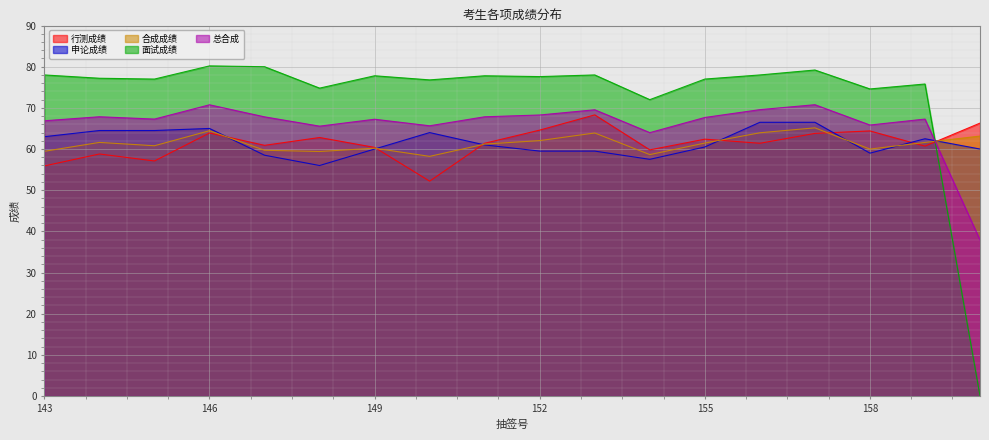

What is the minimum value for 行测成绩?

52.2